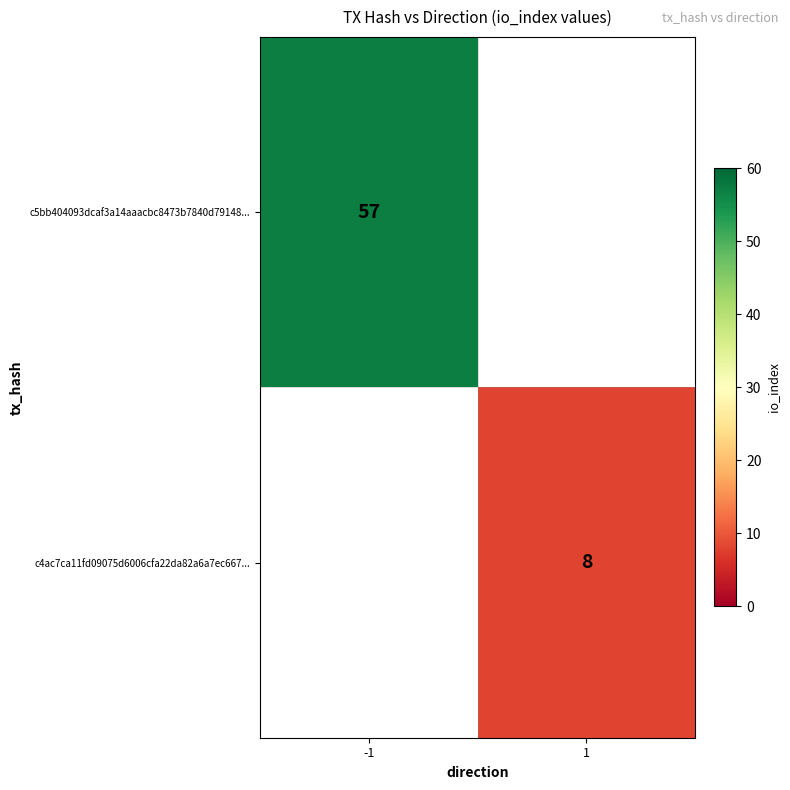

The value of c4ac7ca11fd09075d6006cfa22da82a6a7ec667... at 1 is 4. True or false?

False